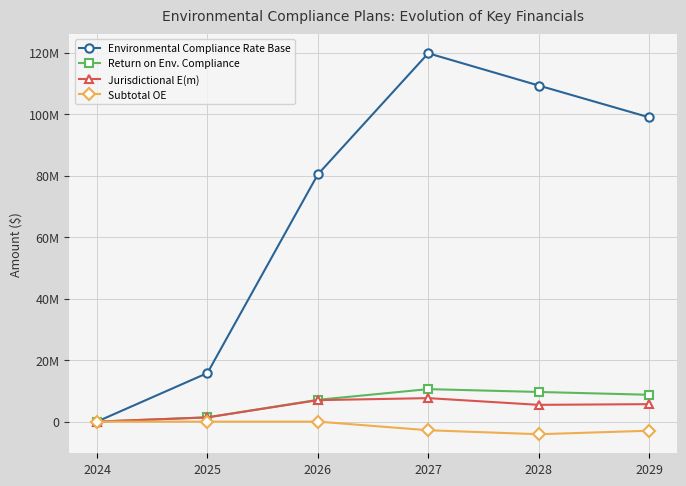

What are all the series names shown in the legend?

Environmental Compliance Rate Base, Return on Env. Compliance, Jurisdictional E(m), Subtotal OE